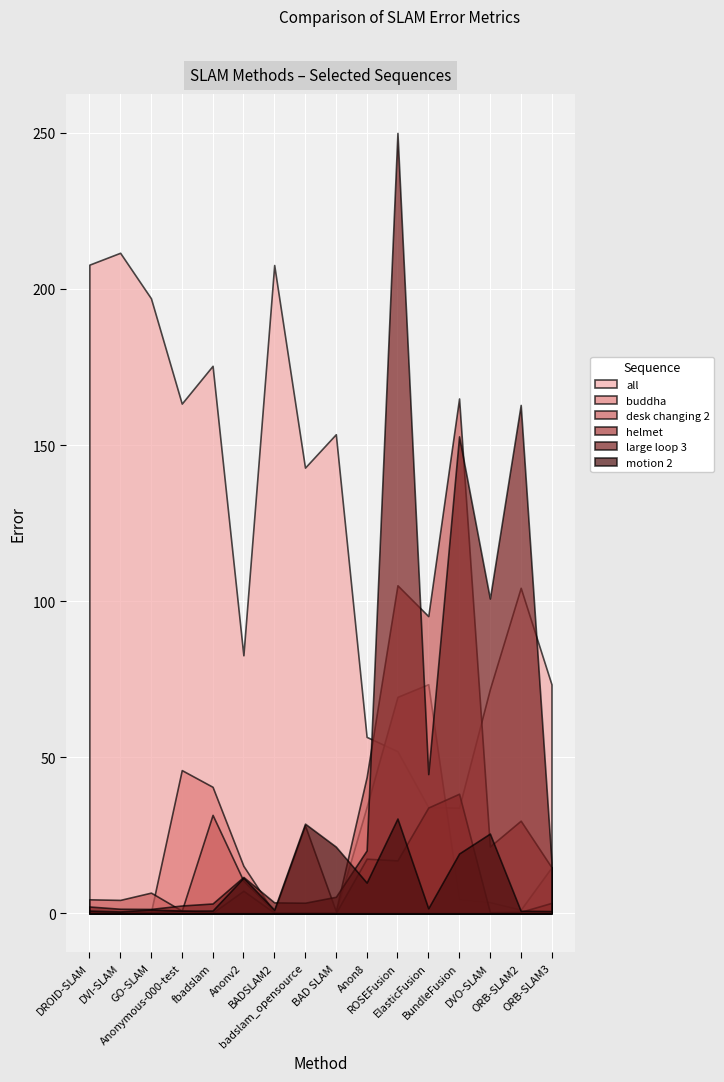

What is the sum of all buddha values?

304.1